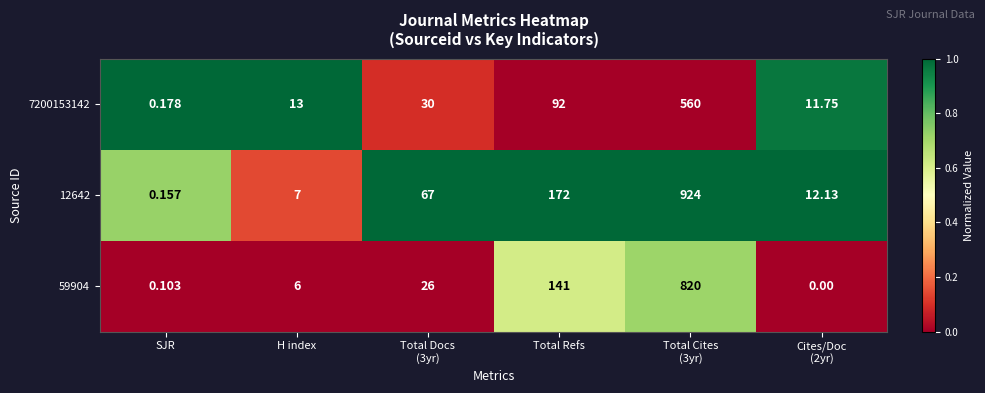

Rank the series by their average value, from lowest to highest.

7200153142, 59904, 12642